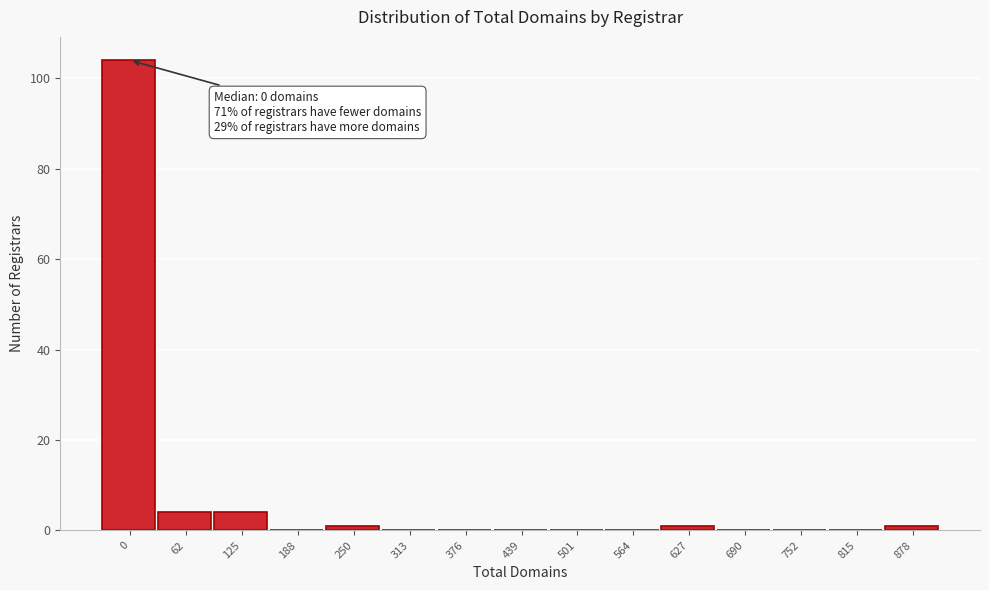

Reading left to right, list all the values displayed in this chart.

0=104	62=4	125=4	188=0	250=1	313=0	376=0	439=0	501=0	564=0	627=1	690=0	752=0	815=0	878=1